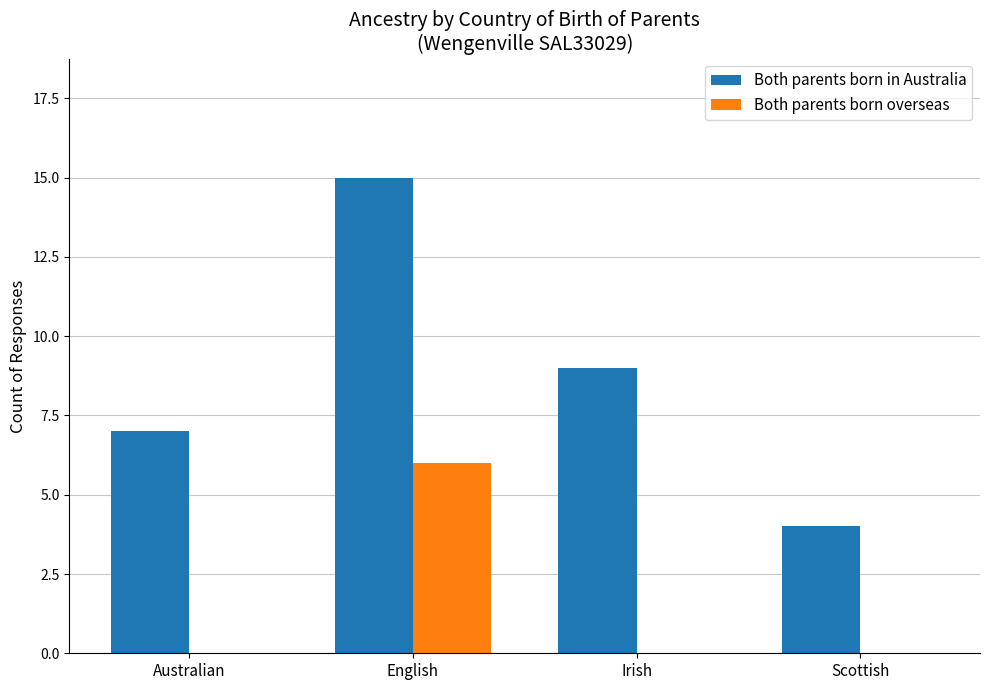

The Both parents born overseas series shows 8 at English. True or false?

False